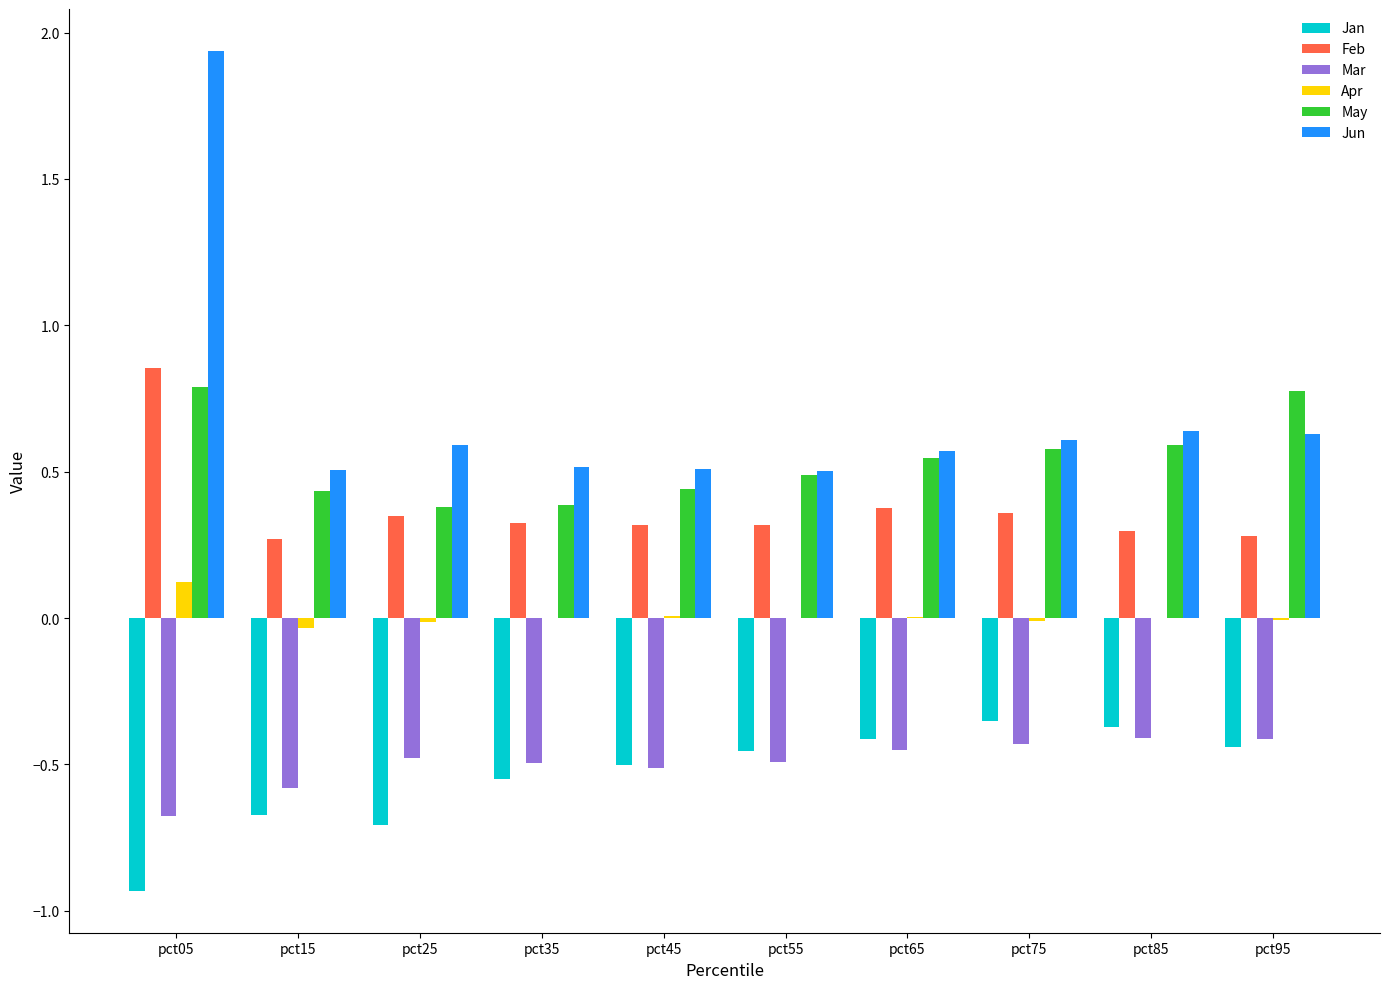

At which category is the sum across all series the highest?

pct05